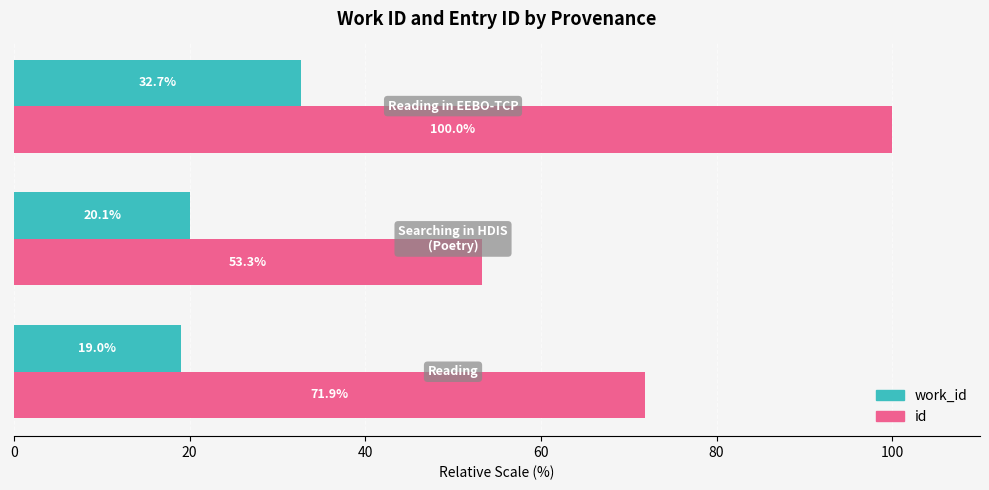

What is the difference between the maximum and minimum values in the id series?

46.7